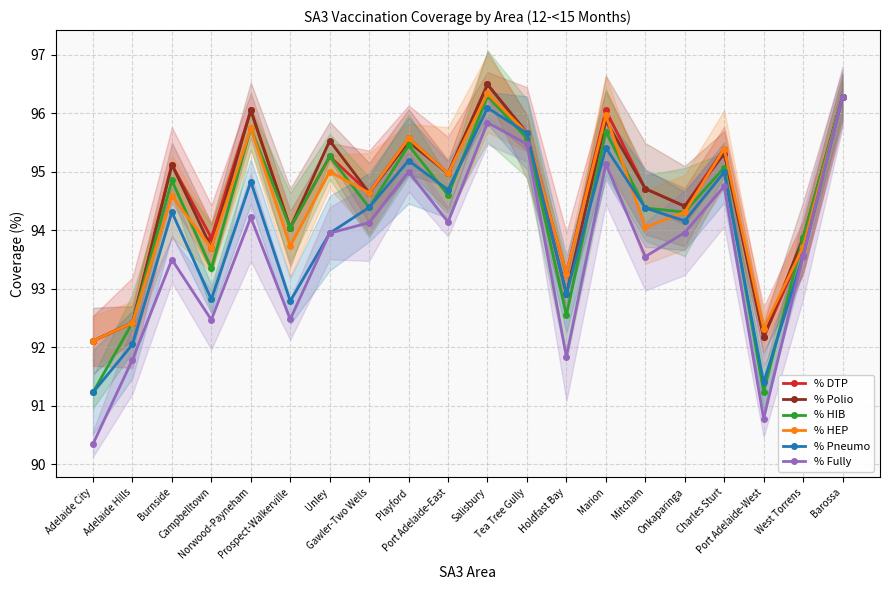

What is the sum of all % Pneumo values?

1881.1